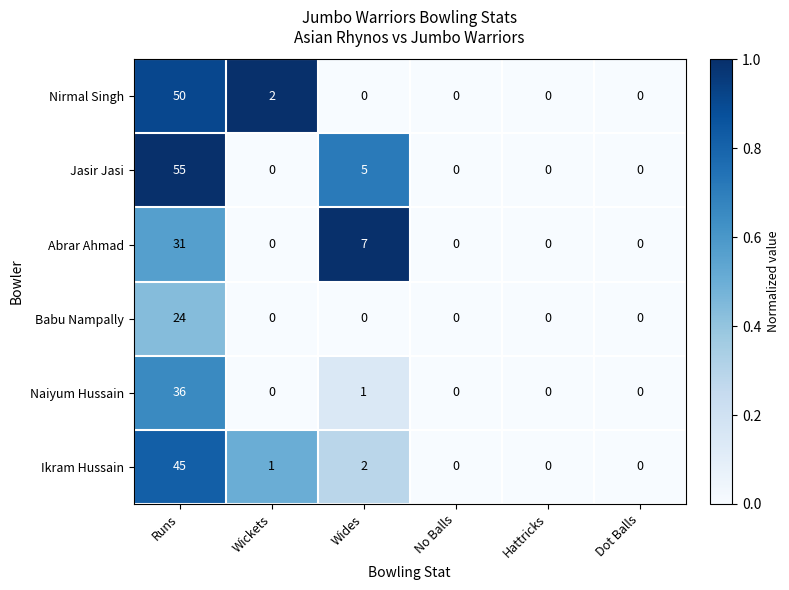

How many data points does each series have?

6